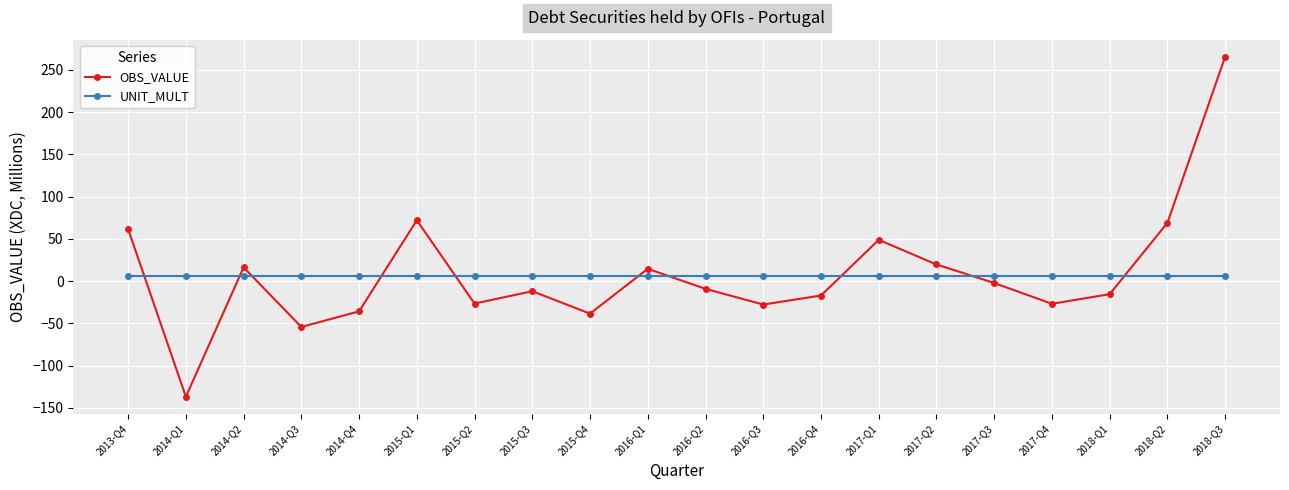

How many lines are shown in the chart?

2